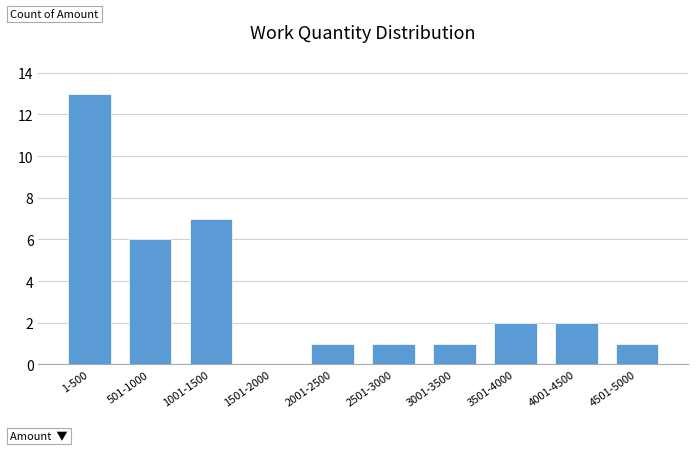

Reading left to right, what are all the values shown in this chart?

1-500=13	501-1000=6	1001-1500=7	1501-2000=0	2001-2500=1	2501-3000=1	3001-3500=1	3501-4000=2	4001-4500=2	4501-5000=1